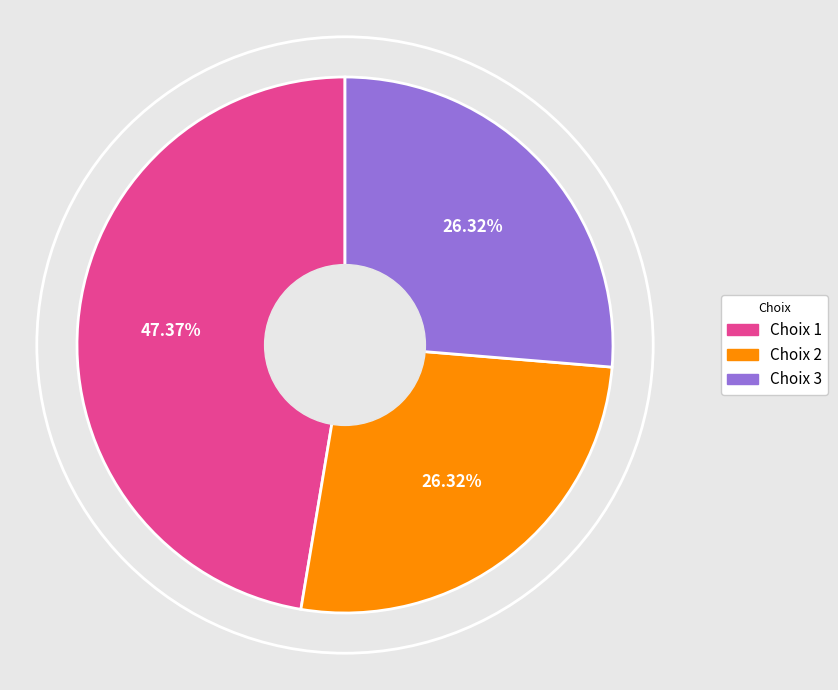

Does any single category account for the majority?

No